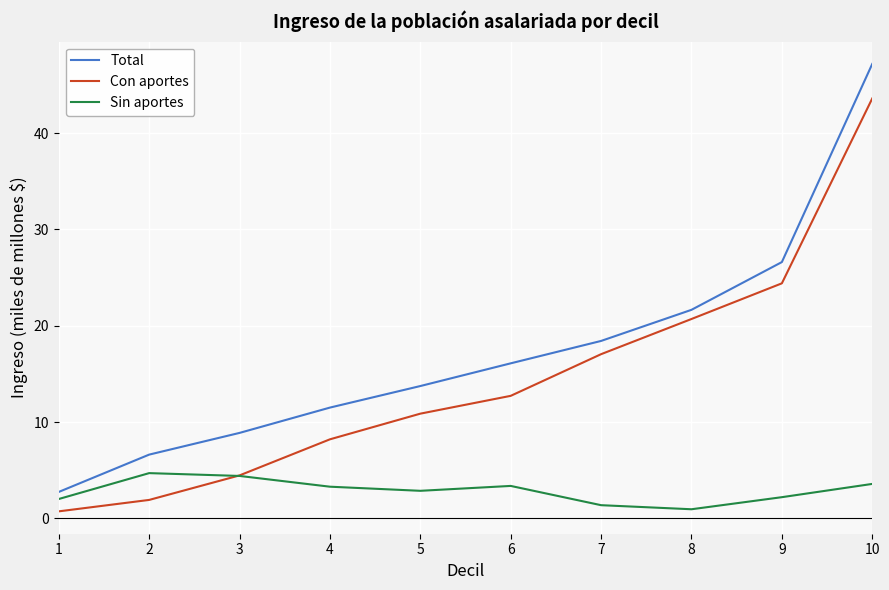

List the series in order of their peak value, lowest first.

Sin aportes, Con aportes, Total